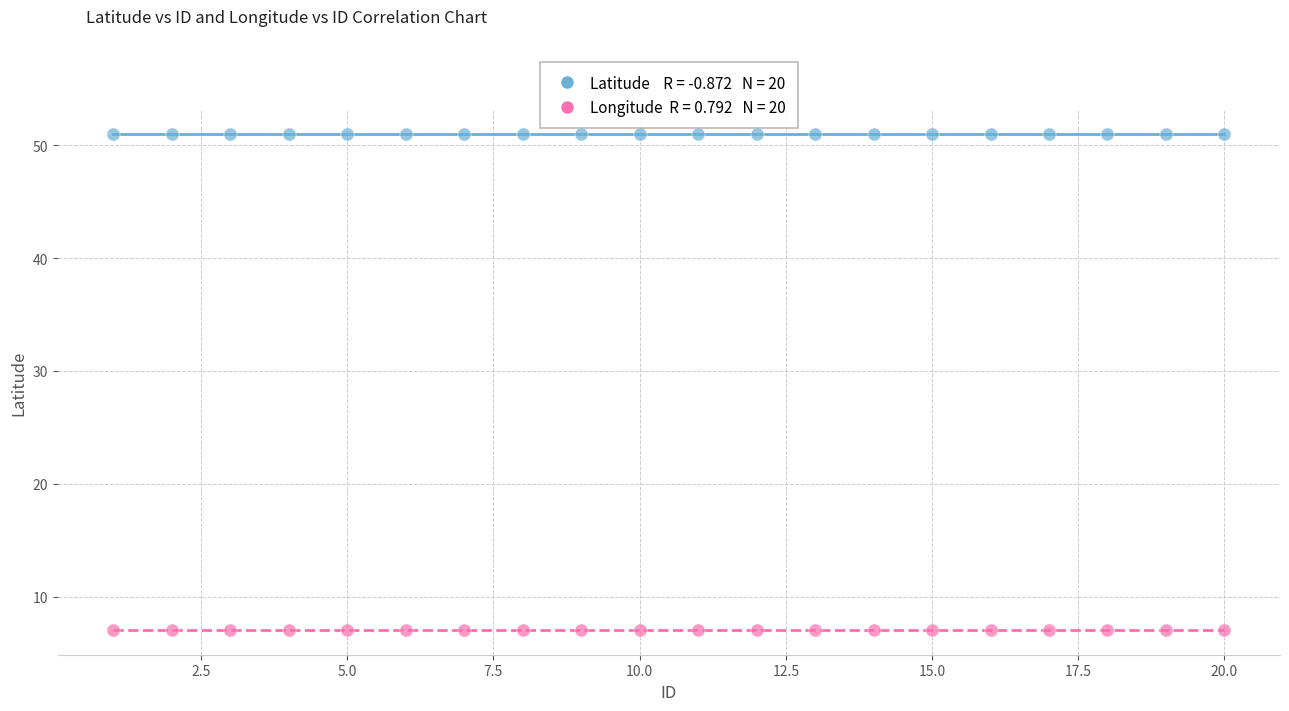

Across all data points, what is the range of X values (max minus min)?

19.0